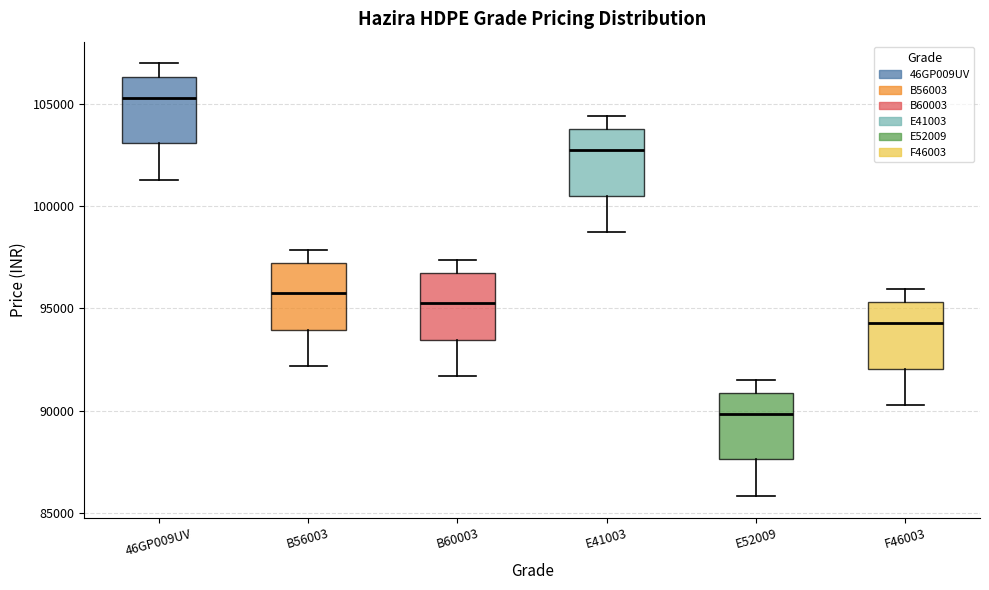

Reading left to right, read every box against the y-axis: the position of its median line, the range the box covers, and the ends of its whiskers. The values are not printed on the chart, so give them approximately, as read against the axis.

46GP009UV: median 105500, box 103000 to 106500, whiskers 101500 to 107000
B56003: median 96000, box 94000 to 97000, whiskers 92000 to 98000
B60003: median 95500, box 93500 to 96500, whiskers 91500 to 97500
E41003: median 102500, box 100500 to 104000, whiskers 98500 to 104500
E52009: median 90000, box 87500 to 91000, whiskers 86000 to 91500
F46003: median 94500, box 92000 to 95500, whiskers 90500 to 96000